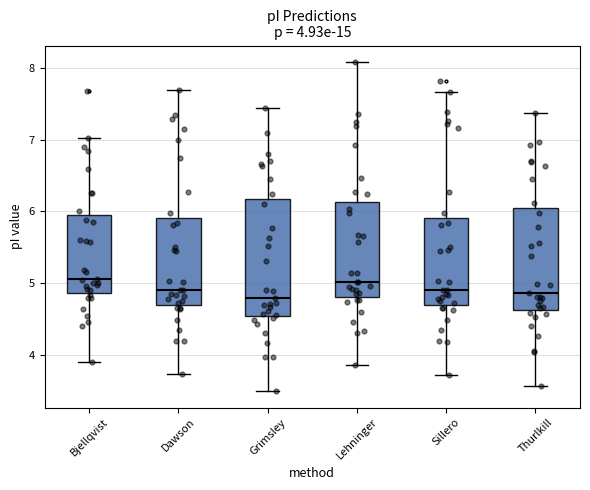

Comparing the boxes themselves (not the whiskers), which one is the tallest?

Grimsley